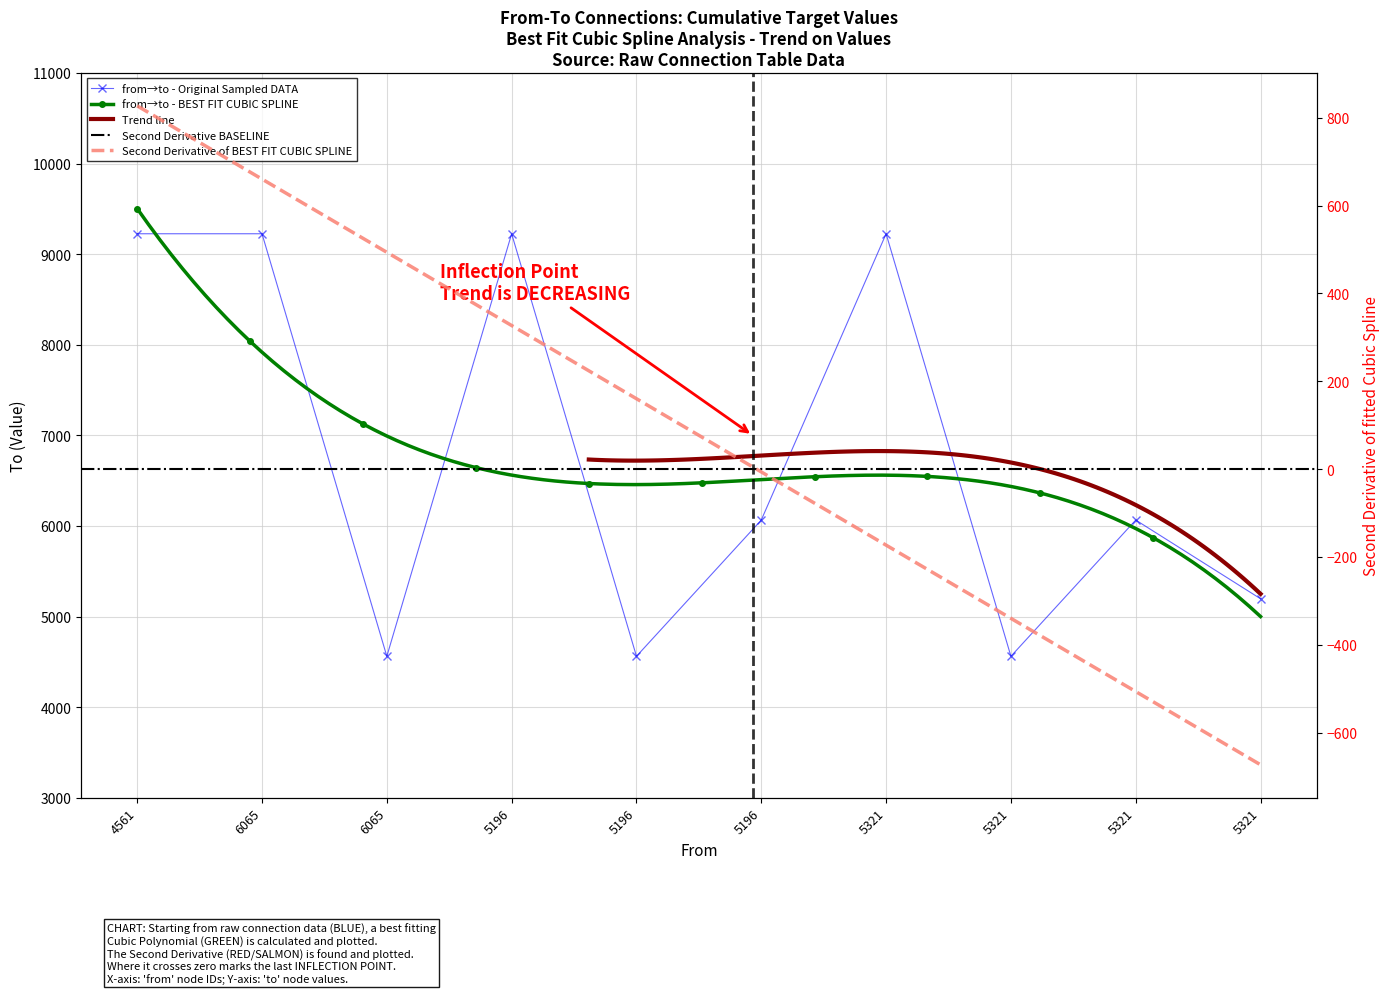

How many interior local valleys (lower than both neighbors) does the data have?

3